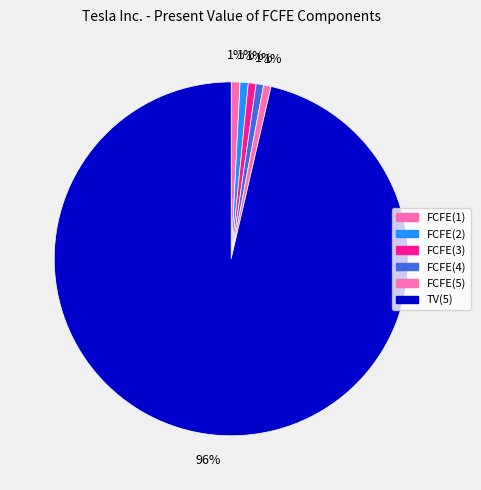

How many slices are in this pie chart?

6